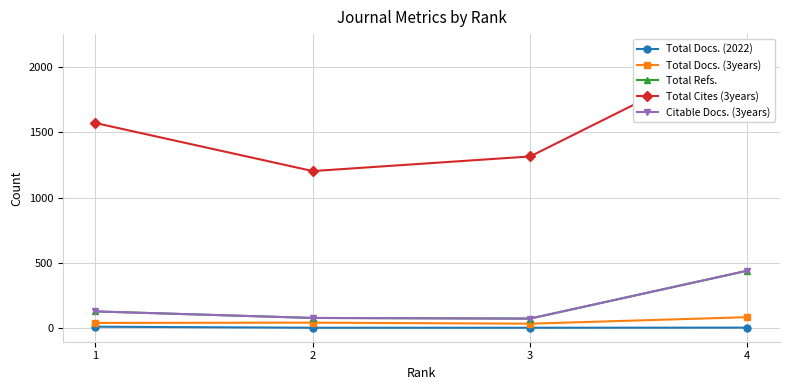

True or false: Total Cites (3years) and Total Refs. intersect in this chart.

False